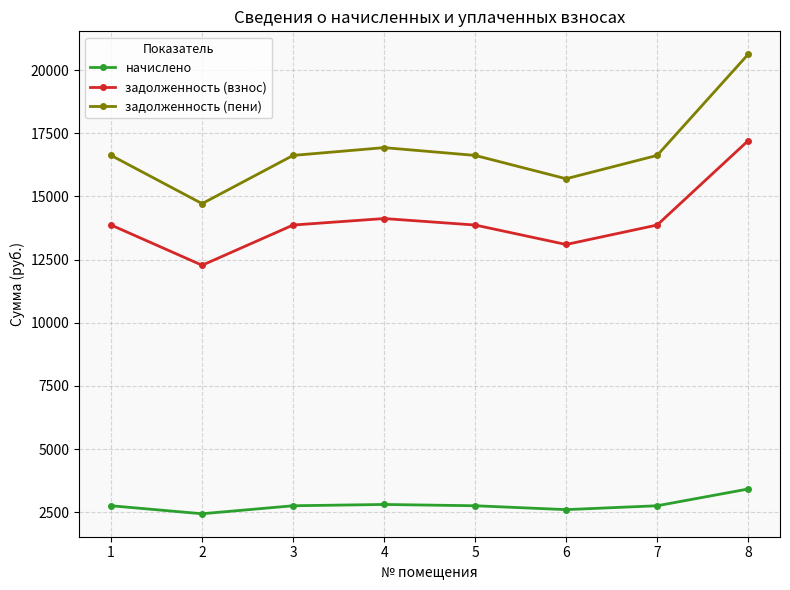

What is the value of the задолженность (взнос) point at the 8th from the left?

17205.6